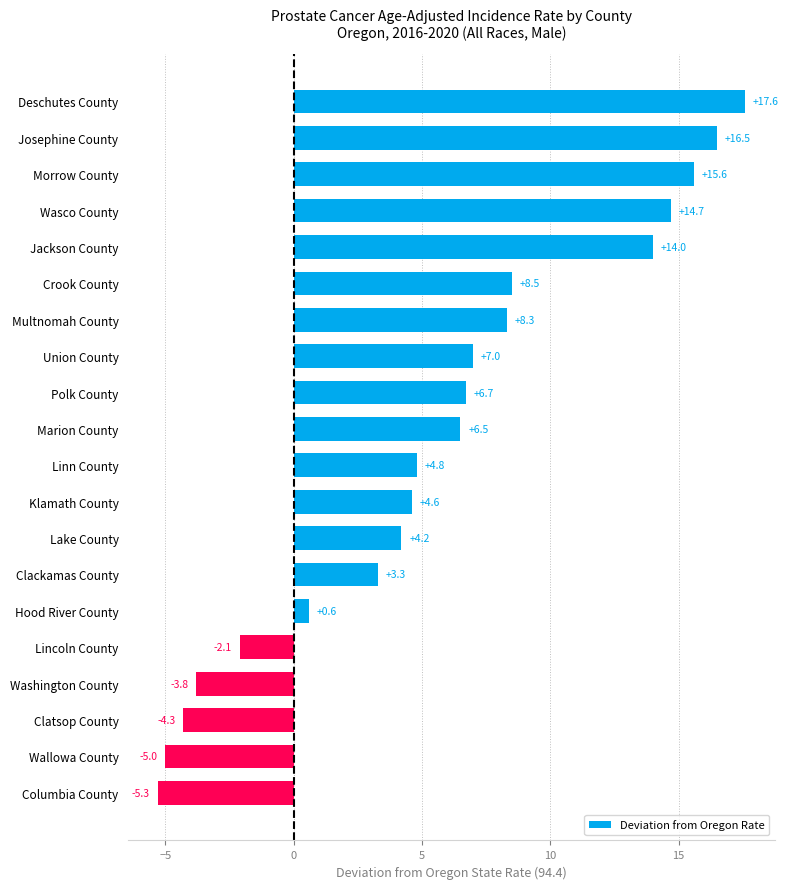

Between Washington County and Klamath County, which is larger?

Klamath County